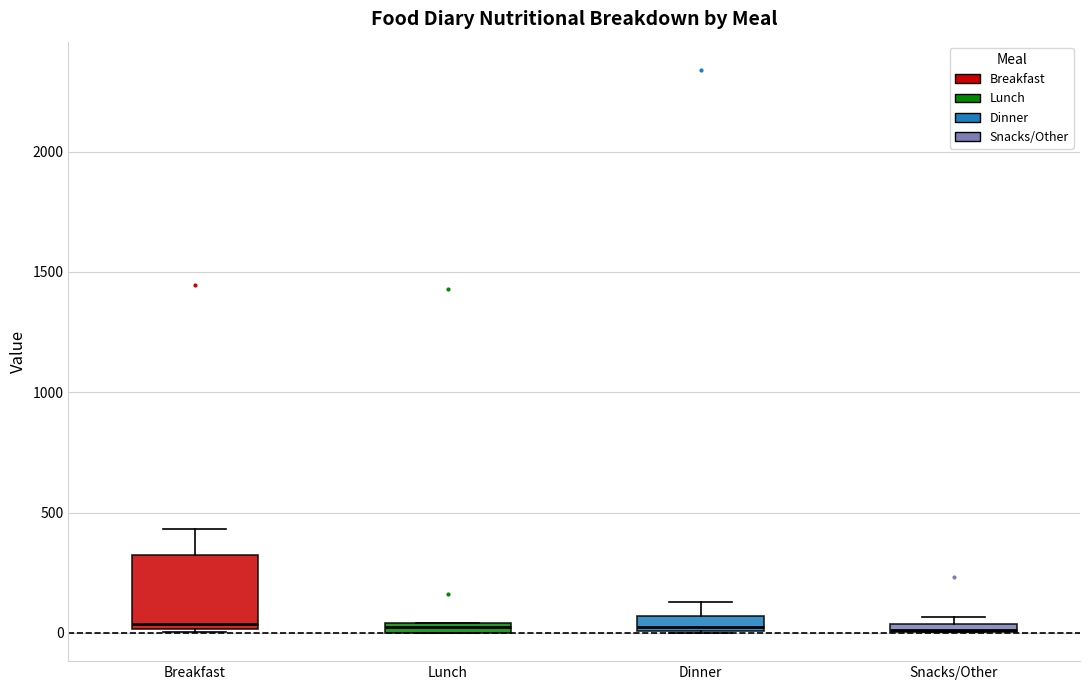

Where is the upper edge of the box for Dinner on the y-axis? The values are not printed on the chart, so give them approximately, as read against the axis.

50